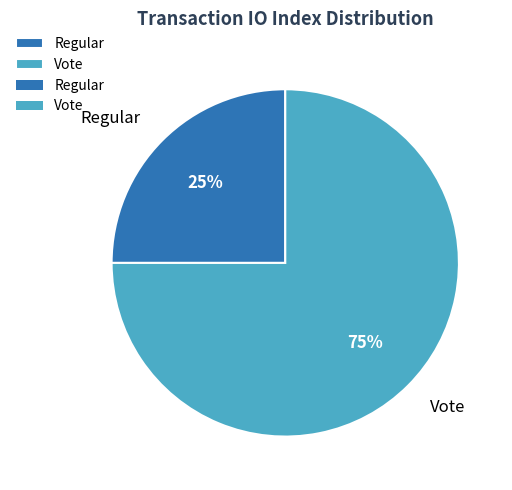

To the nearest percent, what percentage of the pie is Regular?

25%